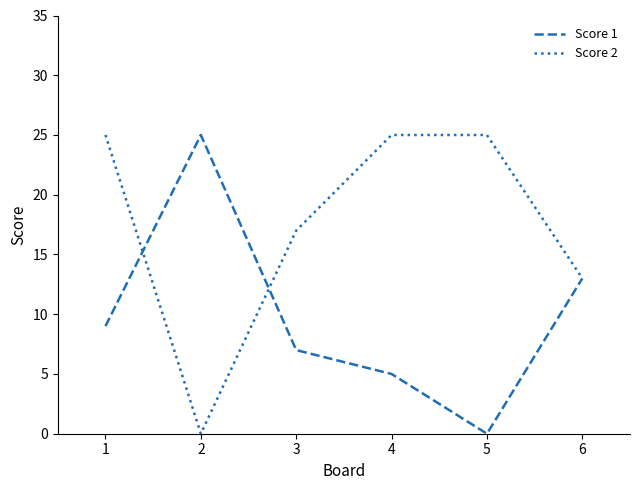

What are all the series names shown in the legend?

Score 1, Score 2